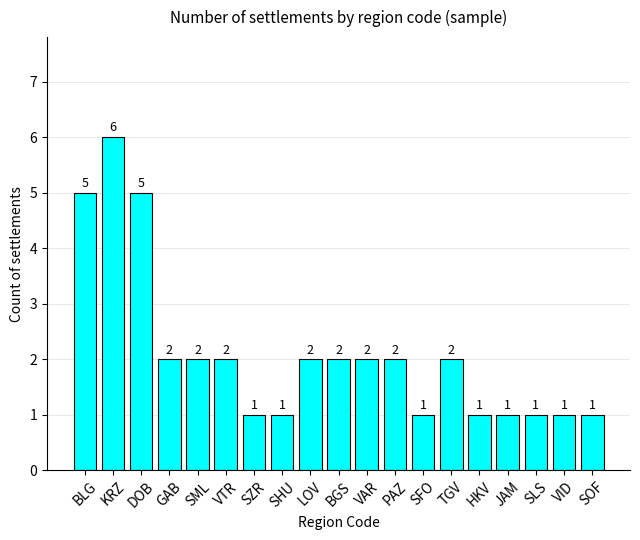

What is the maximum value shown in the chart?

6